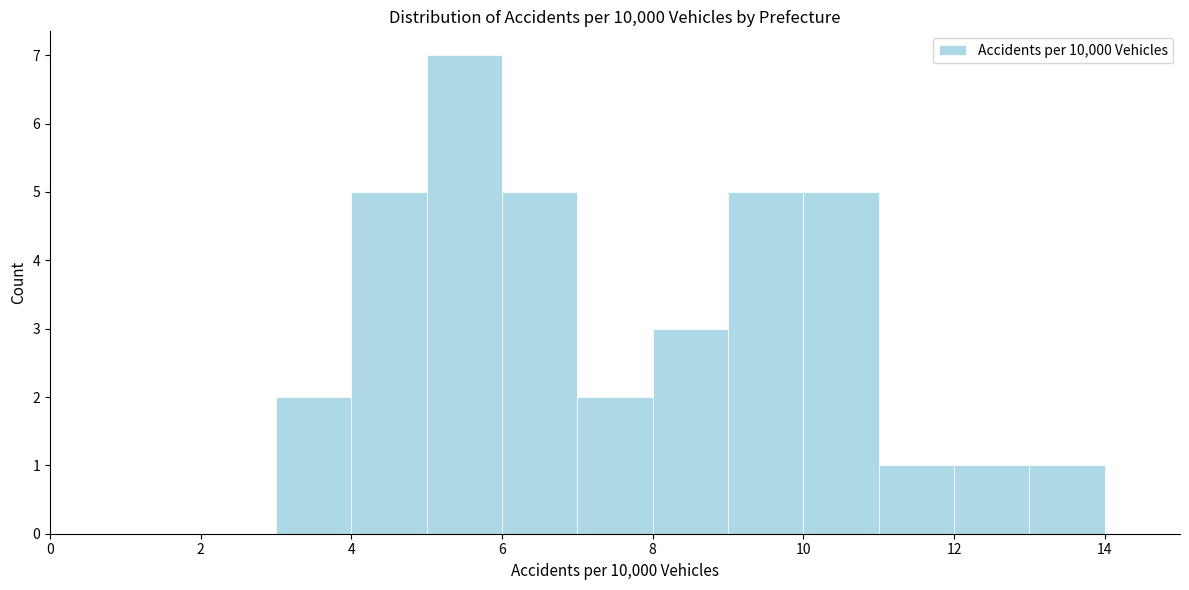

Reading left to right, list every bar in this chart as the range it spans on the x-axis followed by its height. The values are not printed on the chart, so give them approximately, as read against the axis.

0 to 1: 0
1 to 2: 0
2 to 3: 0
3 to 4: 2
4 to 5: 5
5 to 6: 7
6 to 7: 5
7 to 8: 2
8 to 9: 3
9 to 10: 5
10 to 11: 5
11 to 12: 1
12 to 13: 1
13 to 14: 1
14 to 15: 0